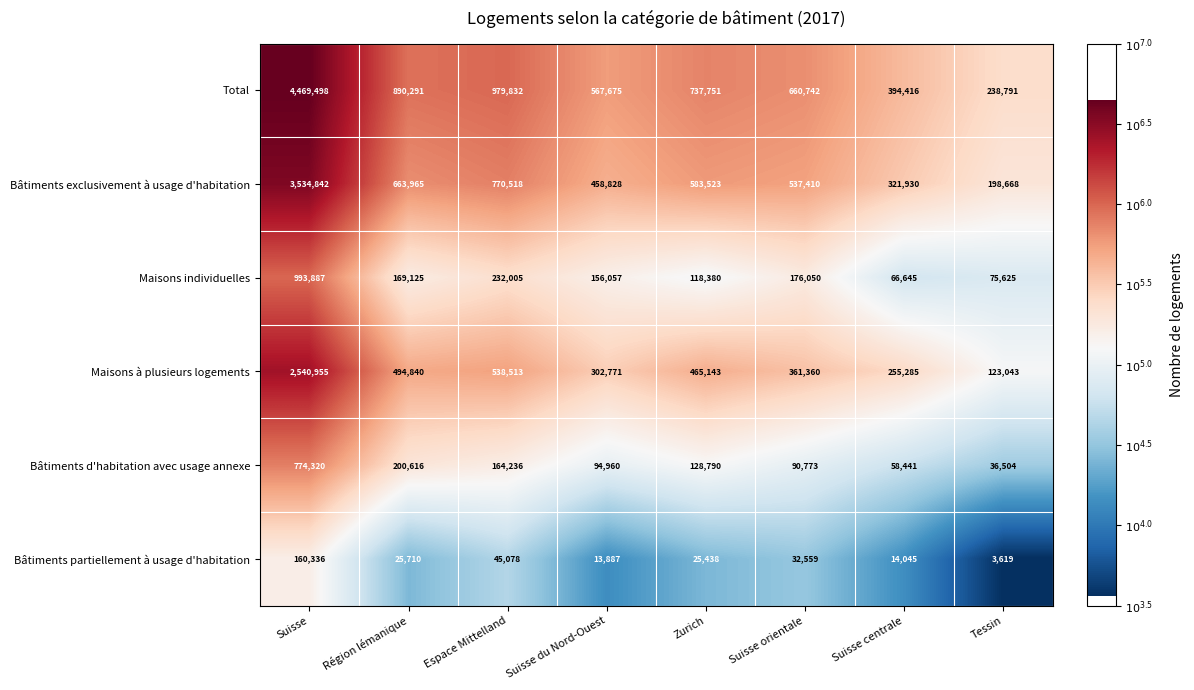

What is the sum of the Maisons à plusieurs logements values at Région lémanique and Suisse du Nord-Ouest?

797611